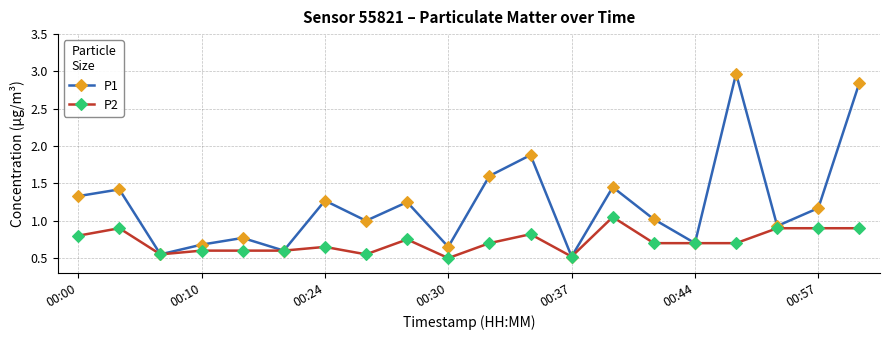

Which series has the largest total across all categories?

P1